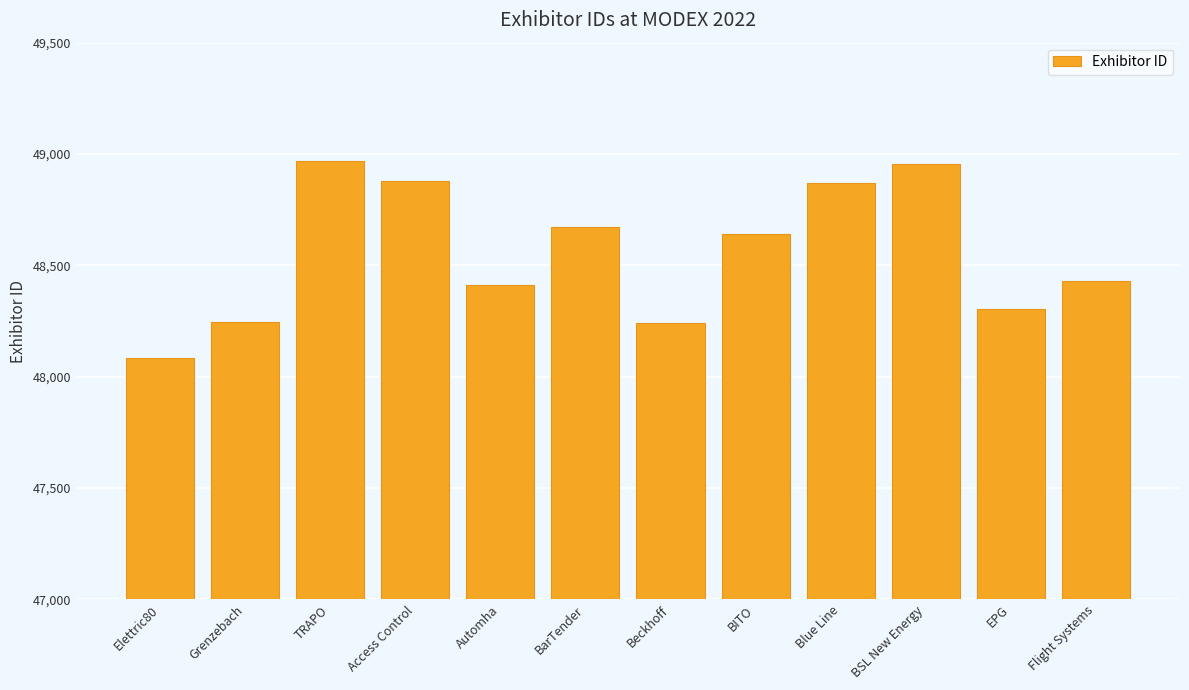

Approximately how many times larger is the value at Beckhoff compared to BarTender?

1.0